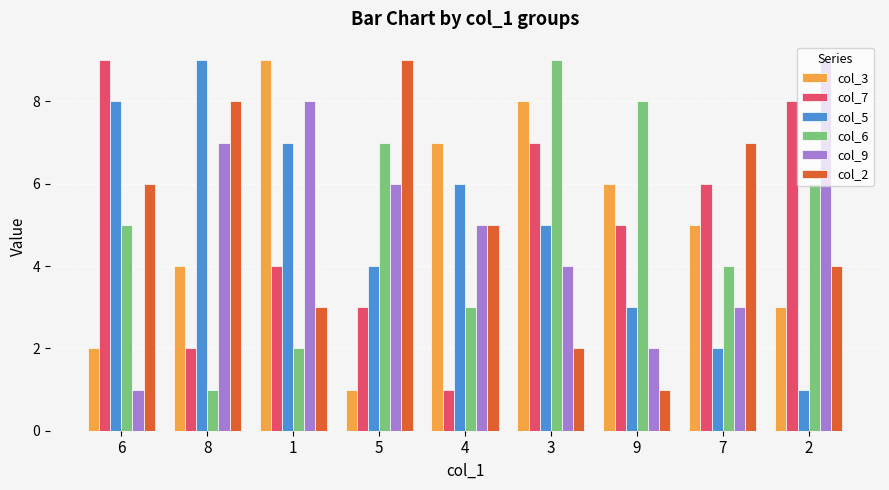

How many col_6 values are between 3 and 7?

5